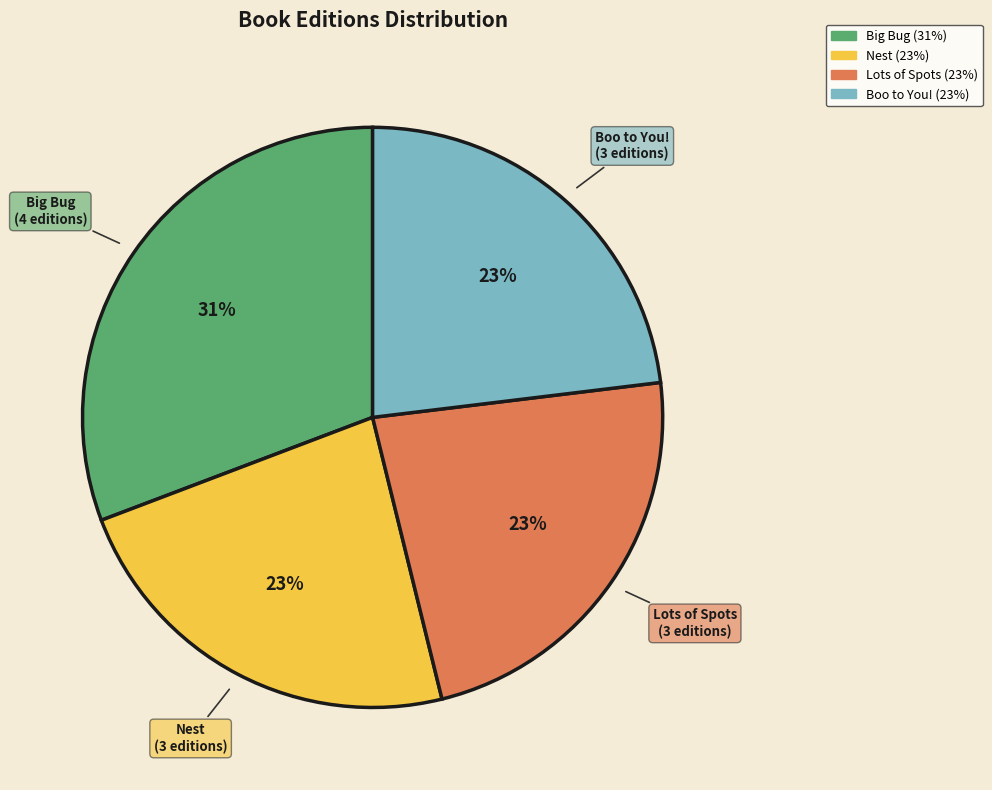

To the nearest percent, what is the combined percentage of Nest and Big Bug?

54%